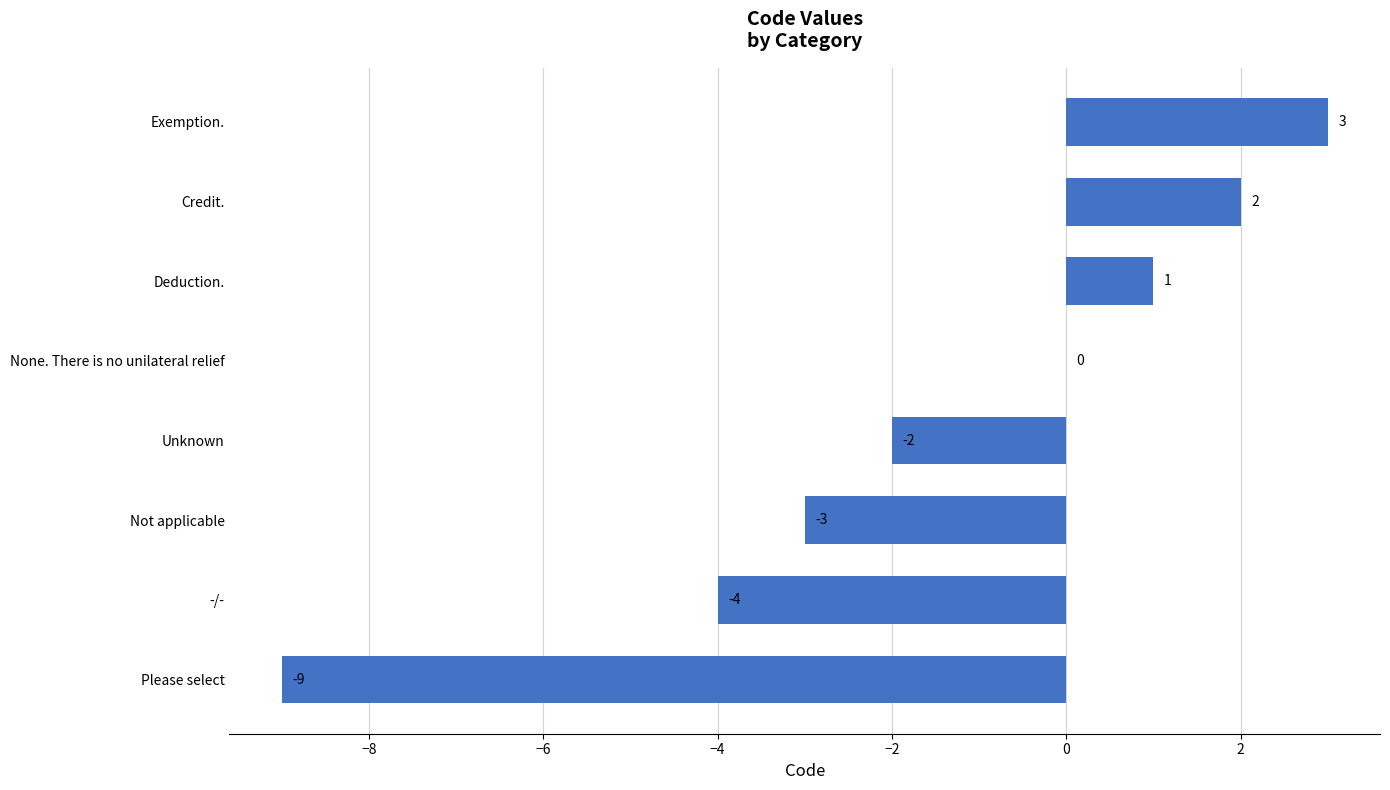

The chart shows a value of -9 at Please select. True or false?

True